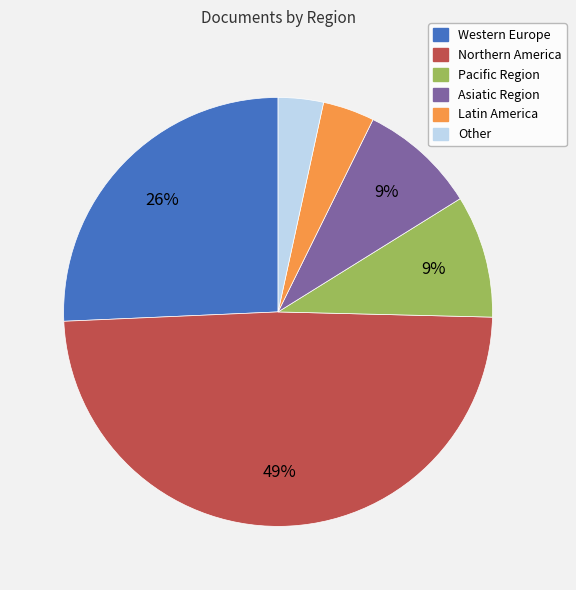

Does any single category account for the majority?

No